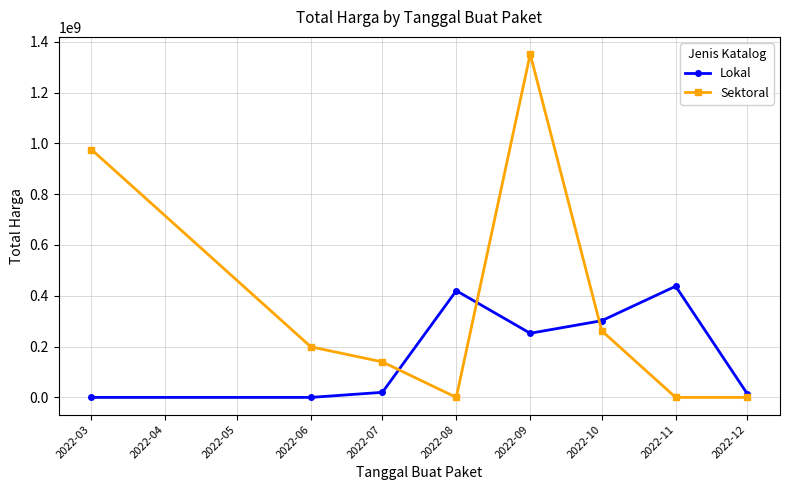

What are all the series names shown in the legend?

Lokal, Sektoral